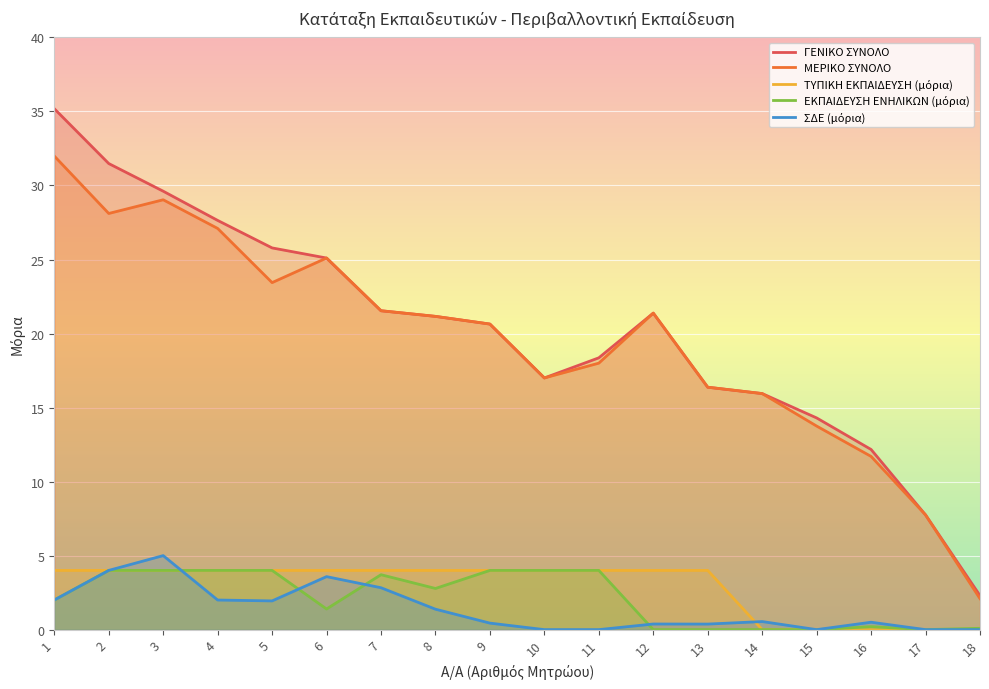

Reading left to right, list all the values displayed in this chart.

ΓΕΝΙΚΟ ΣΥΝΟΛΟ: 1=35.2	2=31.5	3=29.6	4=27.6	5=25.8	6=25.1	7=21.5	8=21.2	9=20.6	10=17.0	11=18.4	12=21.4	13=16.4	14=15.9	15=14.3	16=12.2	17=7.8	18=2.3
ΜΕΡΙΚΟ ΣΥΝΟΛΟ: 1=32.0	2=28.1	3=29.0	4=27.1	5=23.4	6=25.1	7=21.5	8=21.2	9=20.6	10=17.0	11=18.0	12=21.4	13=16.4	14=15.9	15=13.8	16=11.7	17=7.8	18=2.1
ΤΥΠΙΚΗ ΕΚΠΑΙΔΕΥΣΗ (μόρια): 1=4.0	2=4.0	3=4.0	4=4.0	5=4.0	6=4.0	7=4.0	8=4.0	9=4.0	10=4.0	11=4.0	12=4.0	13=4.0	14=0.0	15=0.0	16=0.0	17=0.0	18=0.0
ΕΚΠΑΙΔΕΥΣΗ ΕΝΗΛΙΚΩΝ (μόρια): 1=2.0	2=4.0	3=4.0	4=4.0	5=4.0	6=1.4	7=3.7	8=2.8	9=4.0	10=4.0	11=4.0	12=0.0	13=0.0	14=0.0	15=0.0	16=0.2	17=0.0	18=0.1
ΣΔΕ (μόρια): 1=2.0	2=4.0	3=5.0	4=2.0	5=1.9	6=3.6	7=2.8	8=1.4	9=0.4	10=0.0	11=0.0	12=0.4	13=0.4	14=0.5	15=0.0	16=0.5	17=0.0	18=0.0